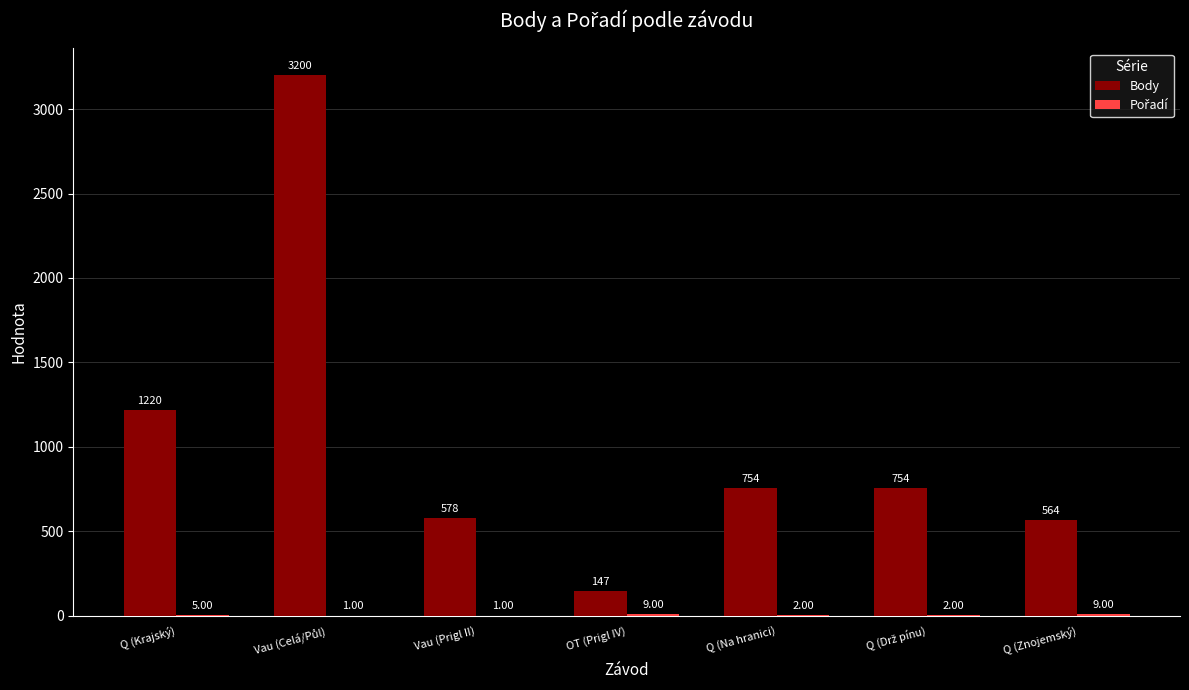

Where does the Body series first go above 754?

Q (Krajský)